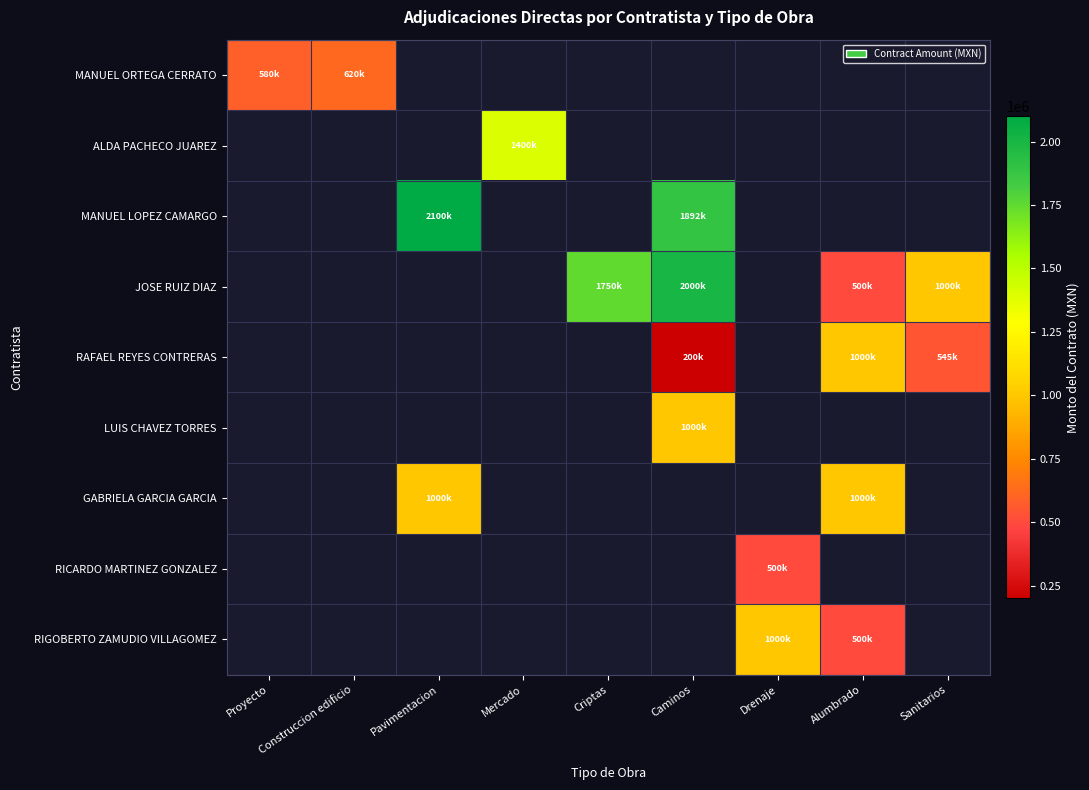

Which category has the lowest value across all series?

Caminos